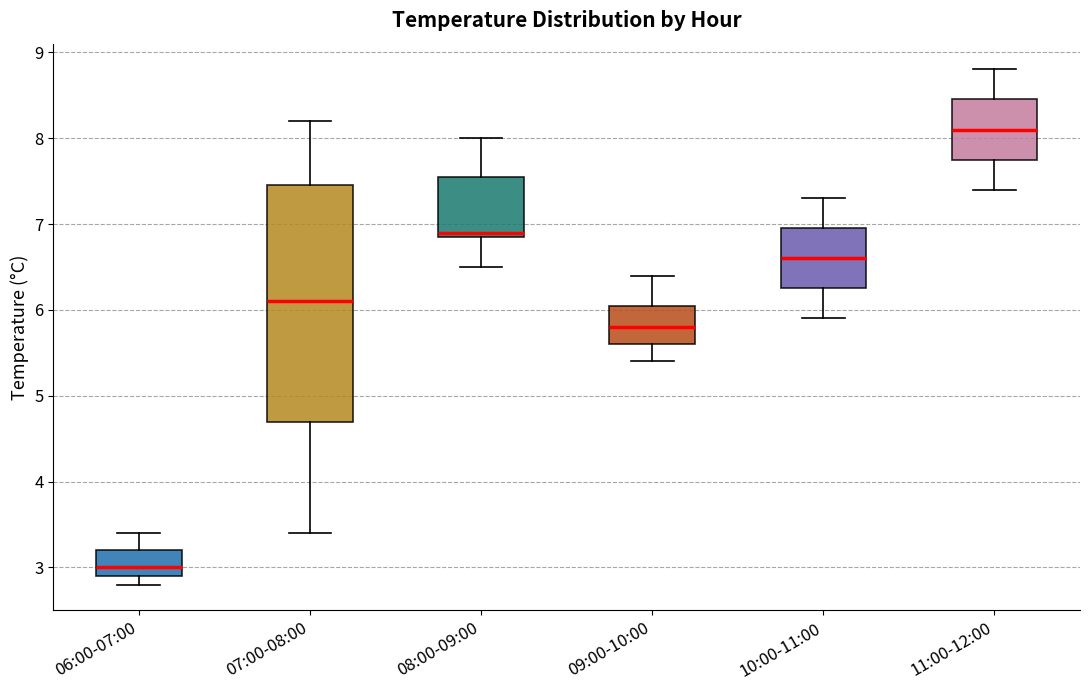

Which box is the tallest, from its lower edge to its upper edge?

07:00-08:00